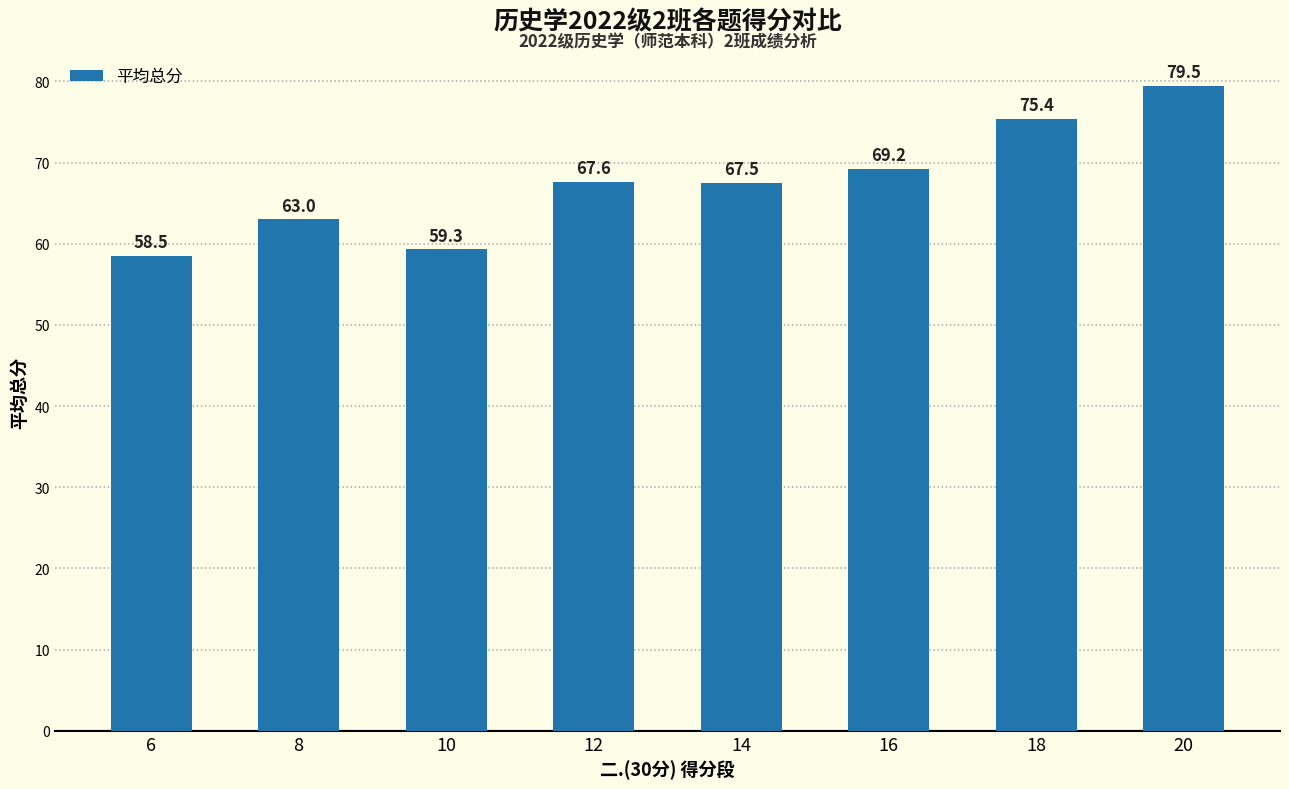

What is the difference between the values at 18 and 12?

7.8